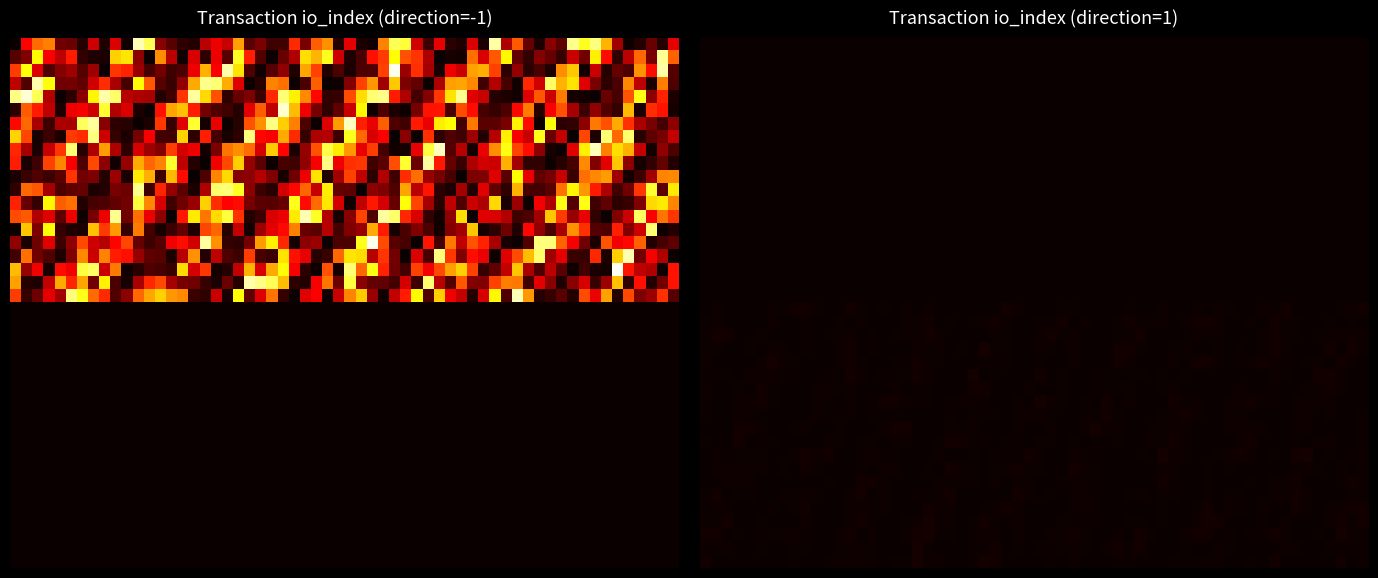

Between 1 and -1, which is larger?

1